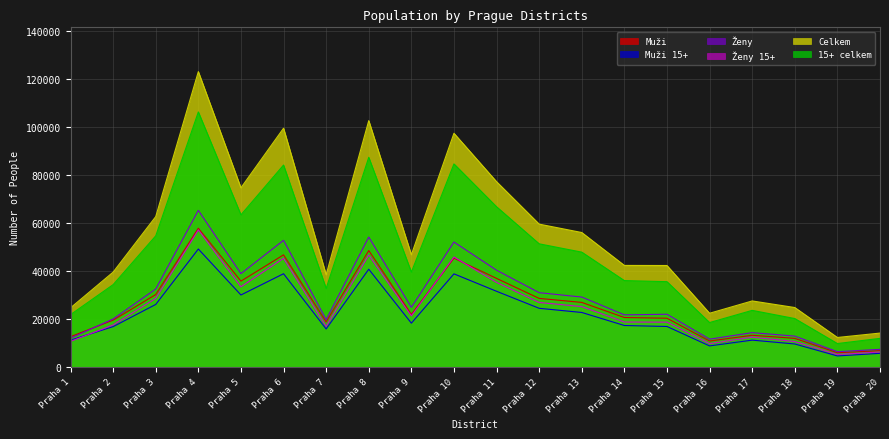

At which label is 15+ celkem closest to 58078?

Praha 3